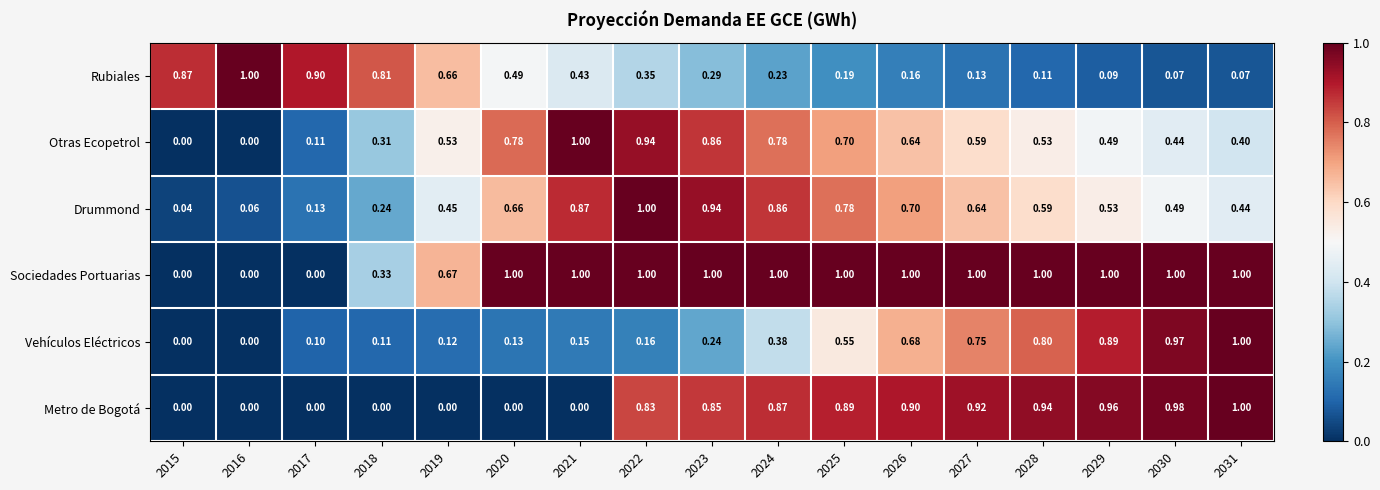

Between 2021 and 2025, which series saw the biggest shift?

Metro de Bogotá